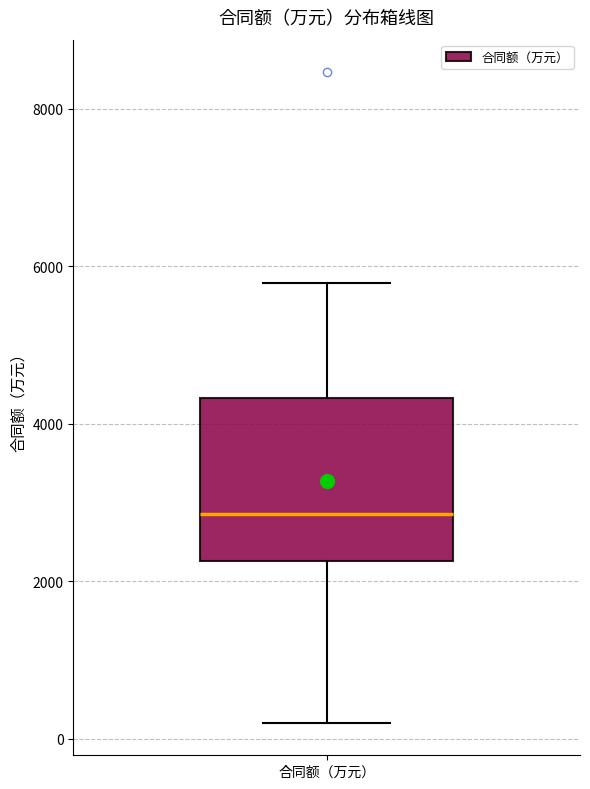

Where is the lower edge of the box for 合同额（万元） on the y-axis? The values are not printed on the chart, so give them approximately, as read against the axis.

2200